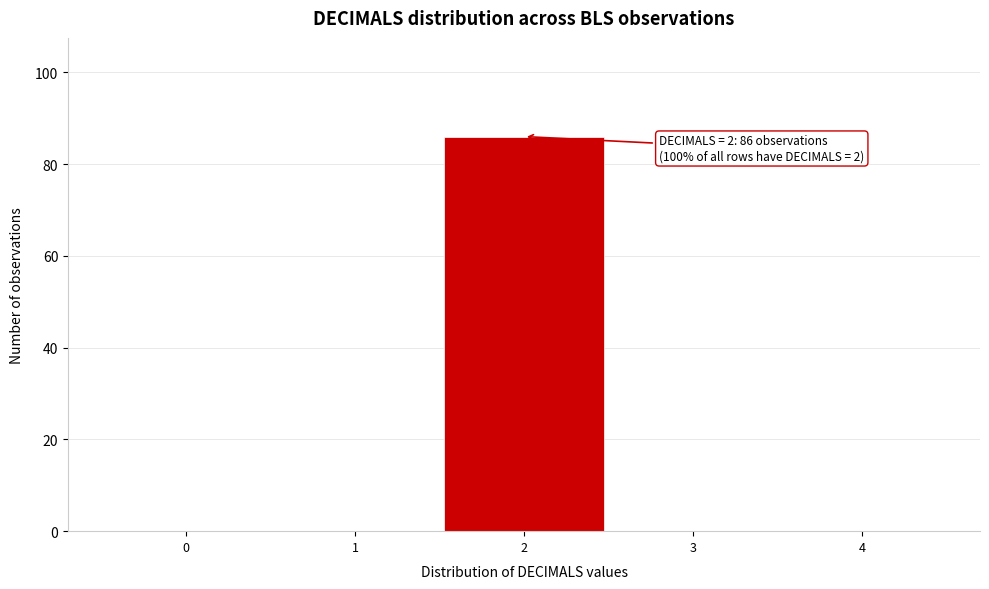

Over which range of the x-axis is the bar tallest?

1.5 to 2.5